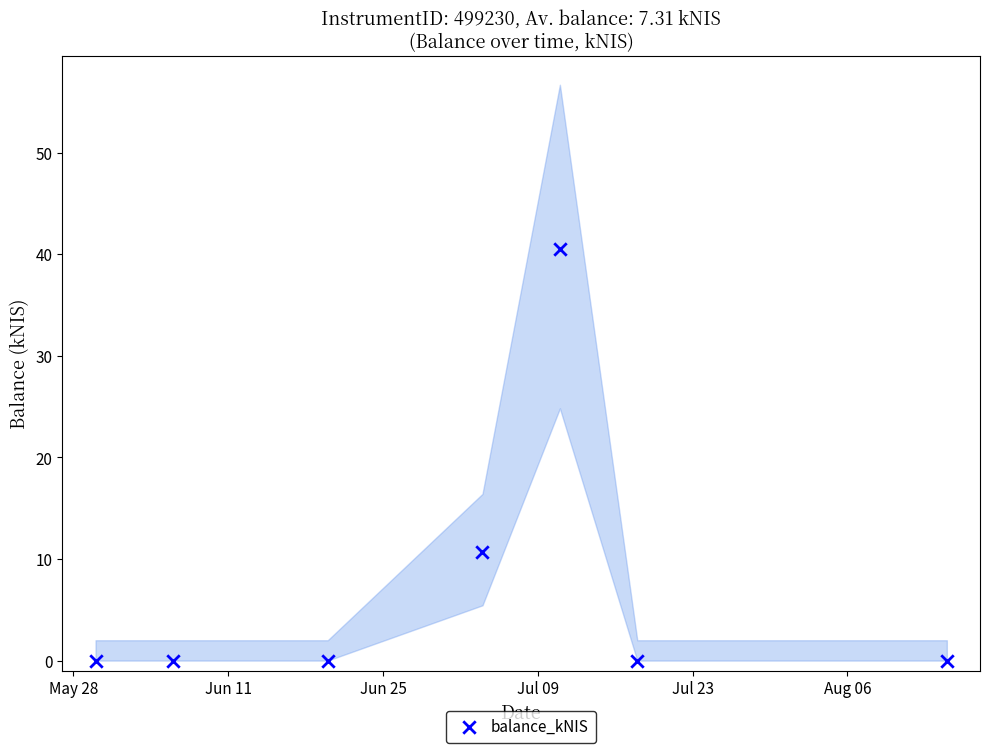

What is the range of X values (max minus min)?

77.0